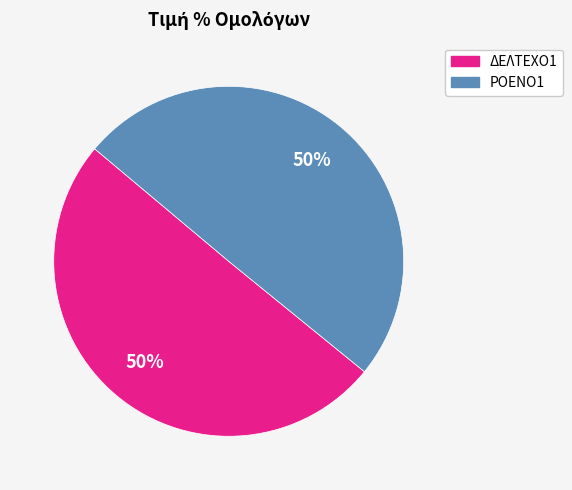

Is it true that ΔΕΛΤΕΧΟ1 is 50% of the pie?

True